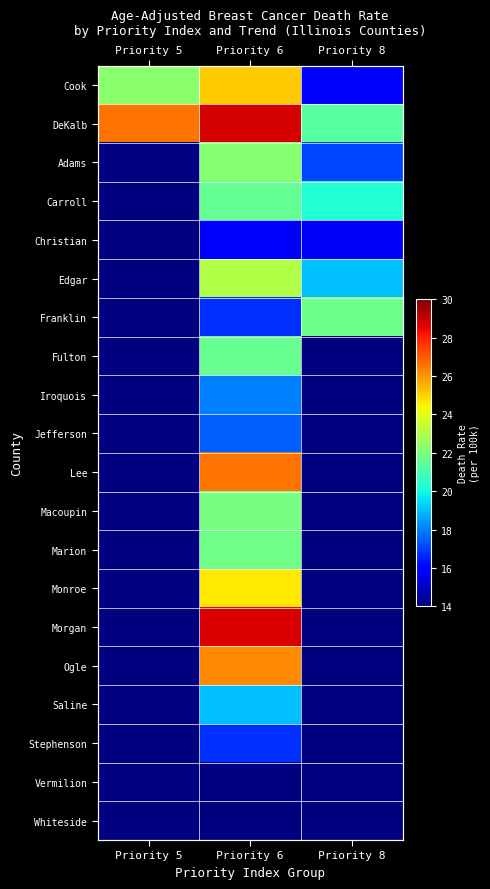

What value does the Ogle series have at Priority 6?

26.2